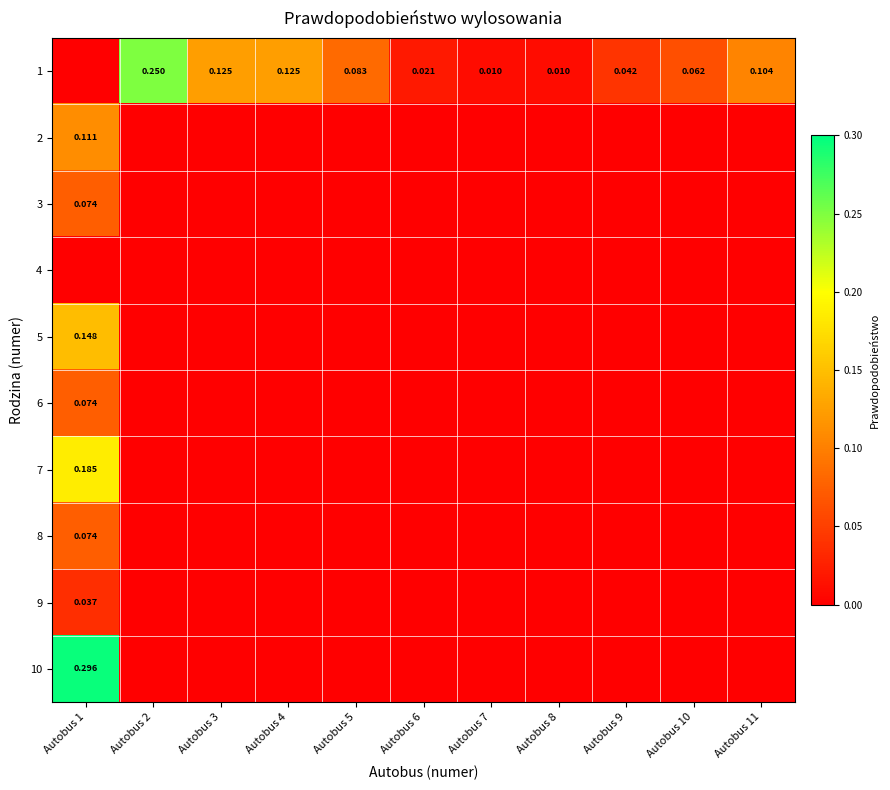

What is the maximum value shown in the chart?

0.3